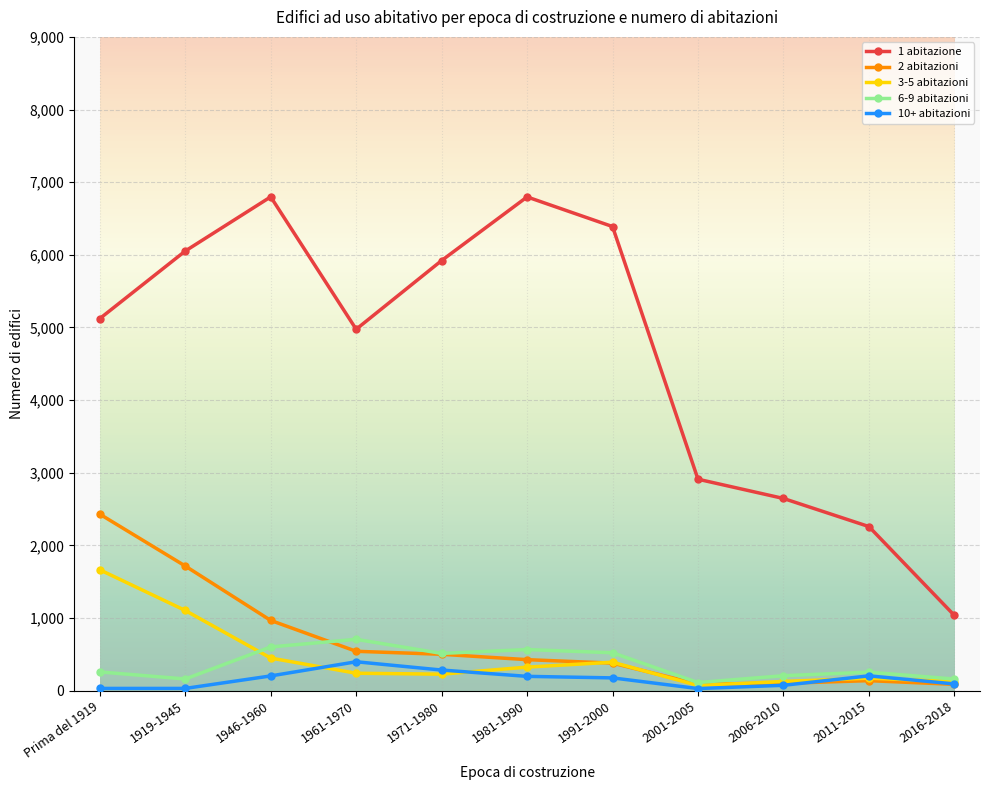

Which series changed the most between Prima del 1919 and 1991-2000?

2 abitazioni